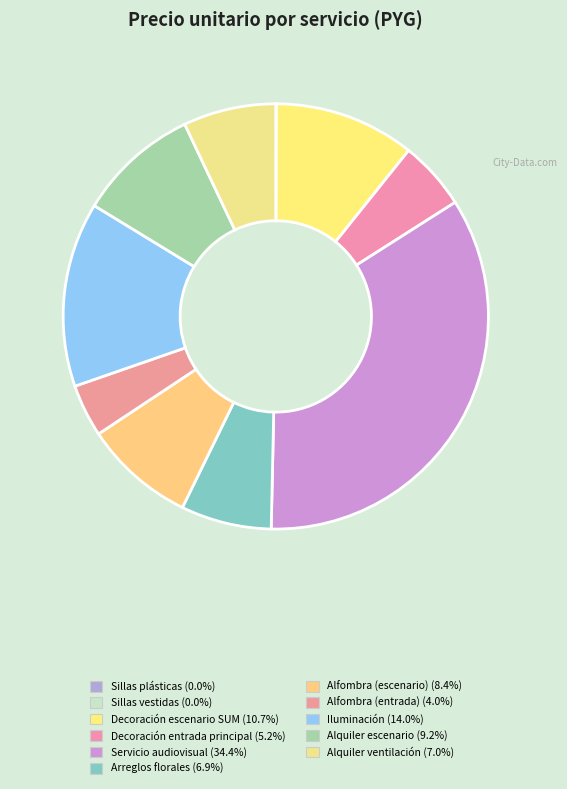

Is it true that Iluminación is 14% of the pie?

True